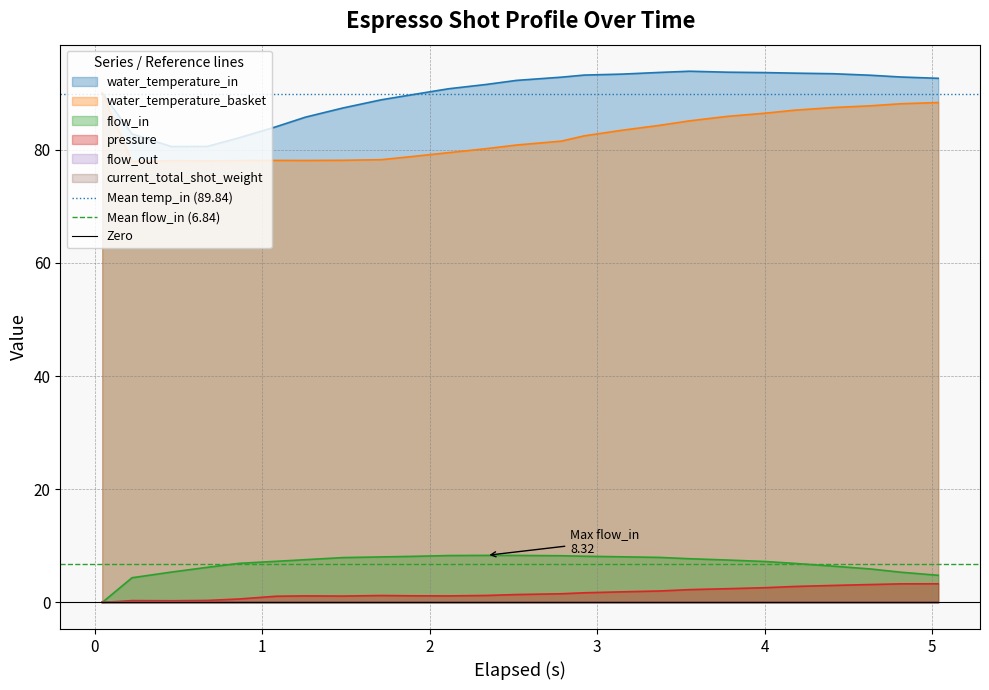

True or false: pressure and water_temperature_basket intersect in this chart.

False